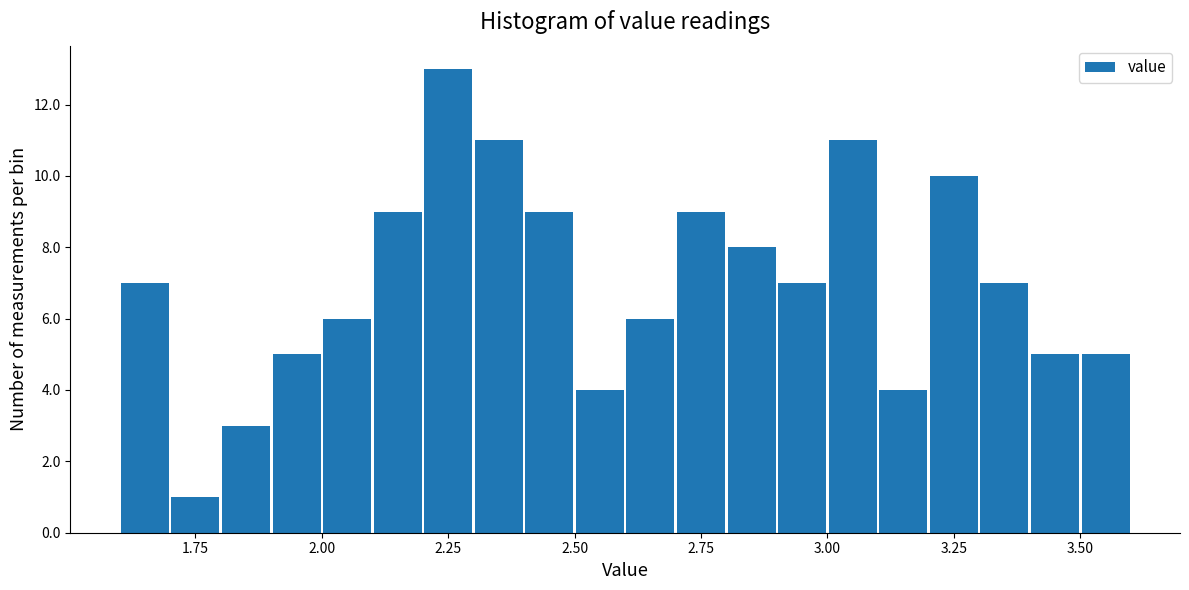

Around what value on the x-axis is the tallest bar? Give the approximate position of its centre, as read against the axis.

2.25